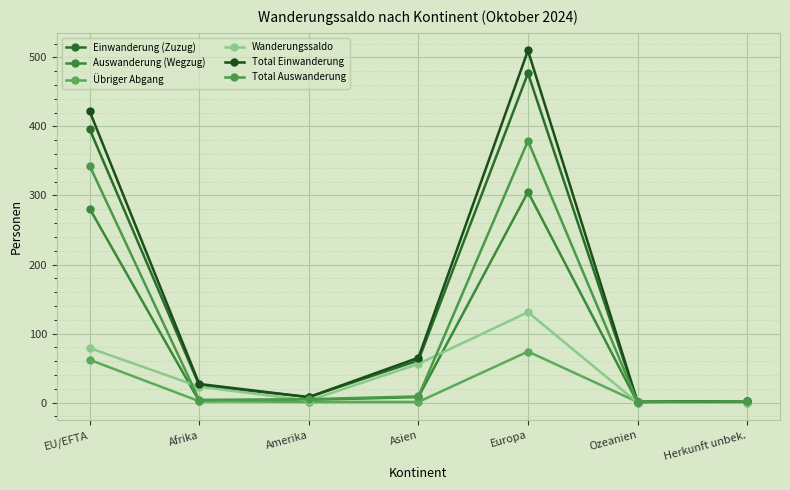

At which category is the sum across all series the highest?

Europa